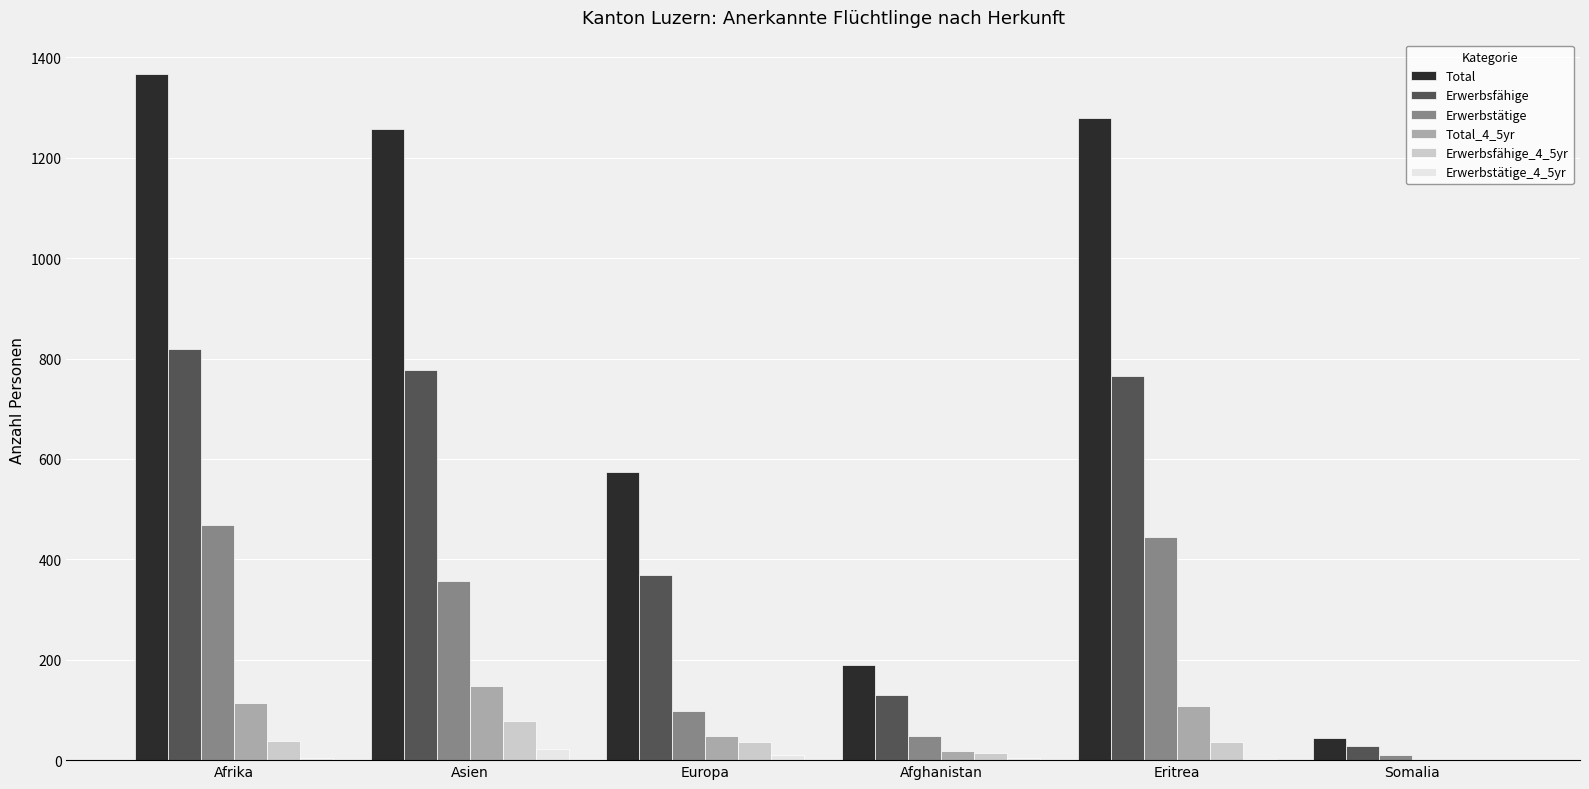

How many series are shown in this chart?

6